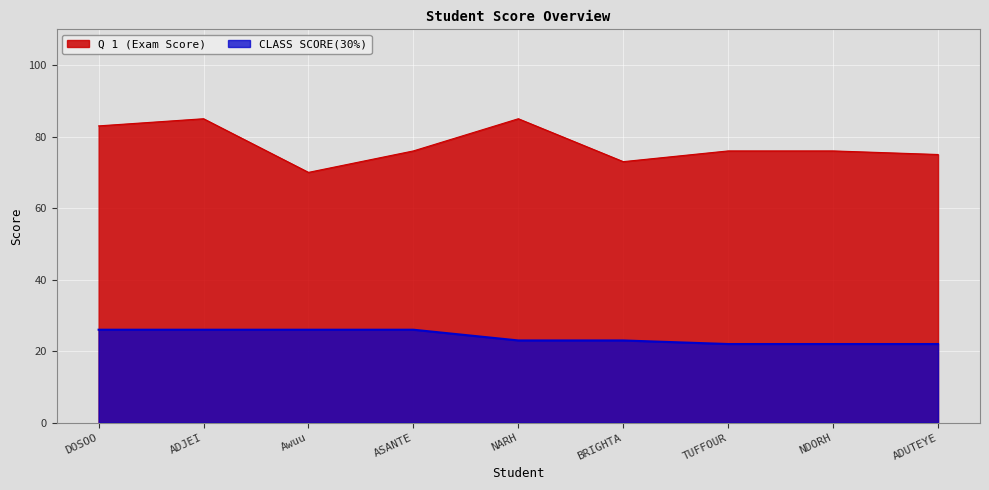

What is the greatest value displayed?

85